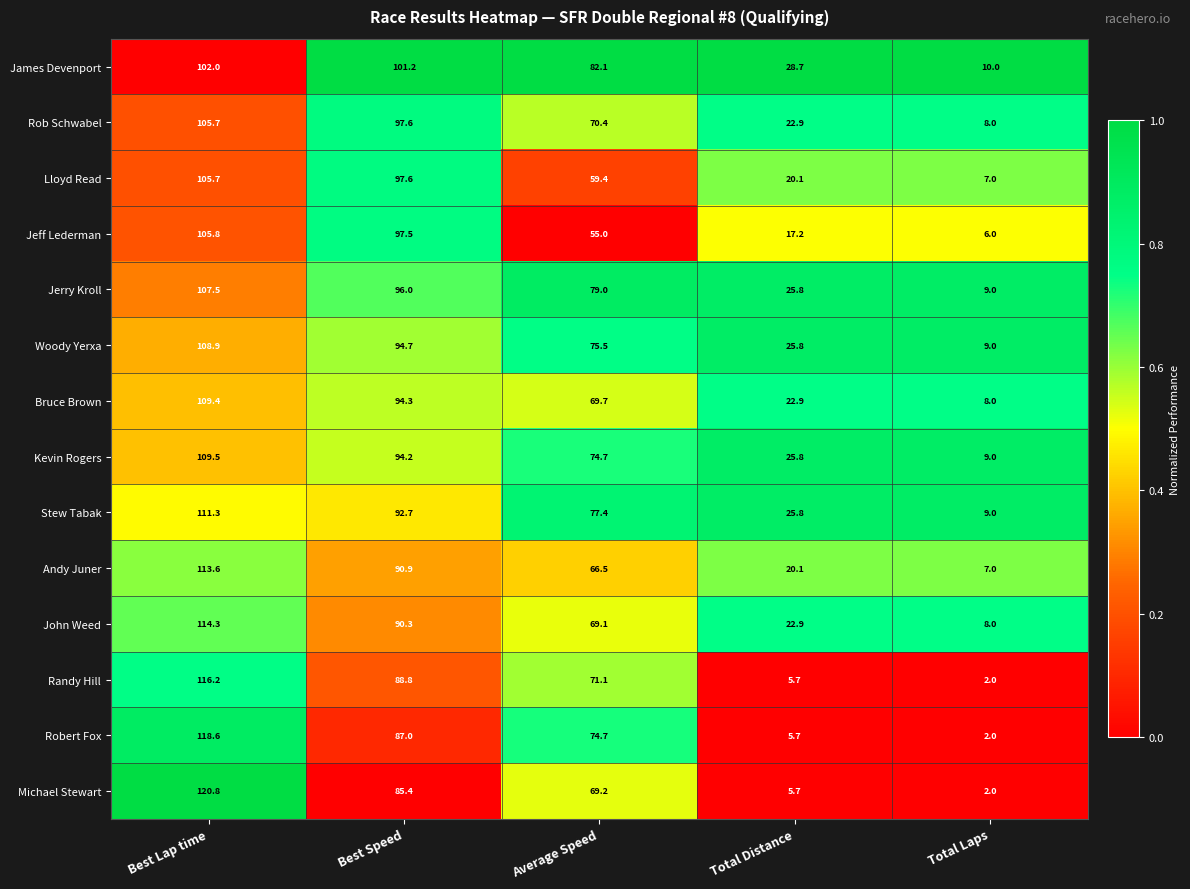

What is the total value across all series at Total Distance?

275.1